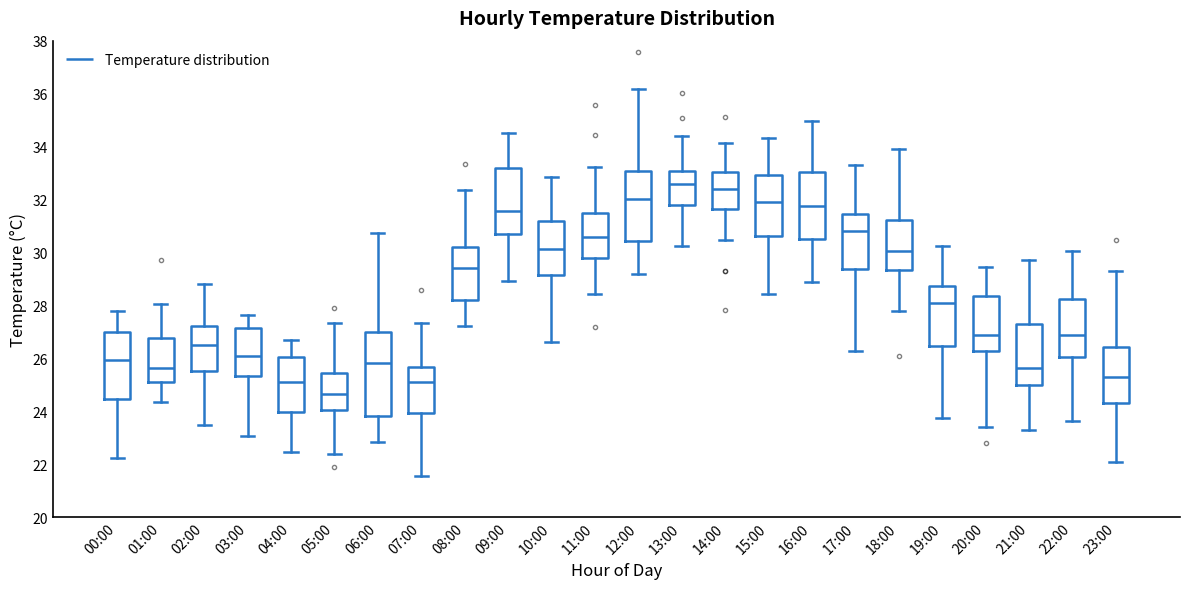

Reading left to right, read every box against the y-axis: the position of its median line, the range the box covers, and the ends of its whiskers. The values are not printed on the chart, so give them approximately, as read against the axis.

00:00: median 26.0, box 24.4 to 27.0, whiskers 22.2 to 27.8
01:00: median 25.6, box 25.0 to 26.8, whiskers 24.4 to 28.0
02:00: median 26.4, box 25.6 to 27.2, whiskers 23.4 to 28.8
03:00: median 26.2, box 25.4 to 27.2, whiskers 23.0 to 27.6
04:00: median 25.0, box 24.0 to 26.0, whiskers 22.4 to 26.6
05:00: median 24.6, box 24.0 to 25.4, whiskers 22.4 to 27.4
06:00: median 25.8, box 23.8 to 27.0, whiskers 22.8 to 30.8
07:00: median 25.2, box 24.0 to 25.6, whiskers 21.6 to 27.4
08:00: median 29.4, box 28.2 to 30.2, whiskers 27.2 to 32.4
09:00: median 31.6, box 30.6 to 33.2, whiskers 29.0 to 34.6
10:00: median 30.2, box 29.2 to 31.2, whiskers 26.6 to 32.8
11:00: median 30.6, box 29.8 to 31.4, whiskers 28.4 to 33.2
12:00: median 32.0, box 30.4 to 33.0, whiskers 29.2 to 36.2
13:00: median 32.6, box 31.8 to 33.0, whiskers 30.2 to 34.4
14:00: median 32.4, box 31.6 to 33.0, whiskers 30.4 to 34.2
15:00: median 31.8, box 30.6 to 33.0, whiskers 28.4 to 34.4
16:00: median 31.8, box 30.4 to 33.0, whiskers 28.8 to 35.0
17:00: median 30.8, box 29.4 to 31.4, whiskers 26.2 to 33.4
18:00: median 30.0, box 29.4 to 31.2, whiskers 27.8 to 33.8
19:00: median 28.0, box 26.4 to 28.8, whiskers 23.8 to 30.2
20:00: median 26.8, box 26.2 to 28.4, whiskers 23.4 to 29.4
21:00: median 25.6, box 25.0 to 27.4, whiskers 23.4 to 29.6
22:00: median 26.8, box 26.0 to 28.2, whiskers 23.6 to 30.0
23:00: median 25.2, box 24.2 to 26.4, whiskers 22.0 to 29.2